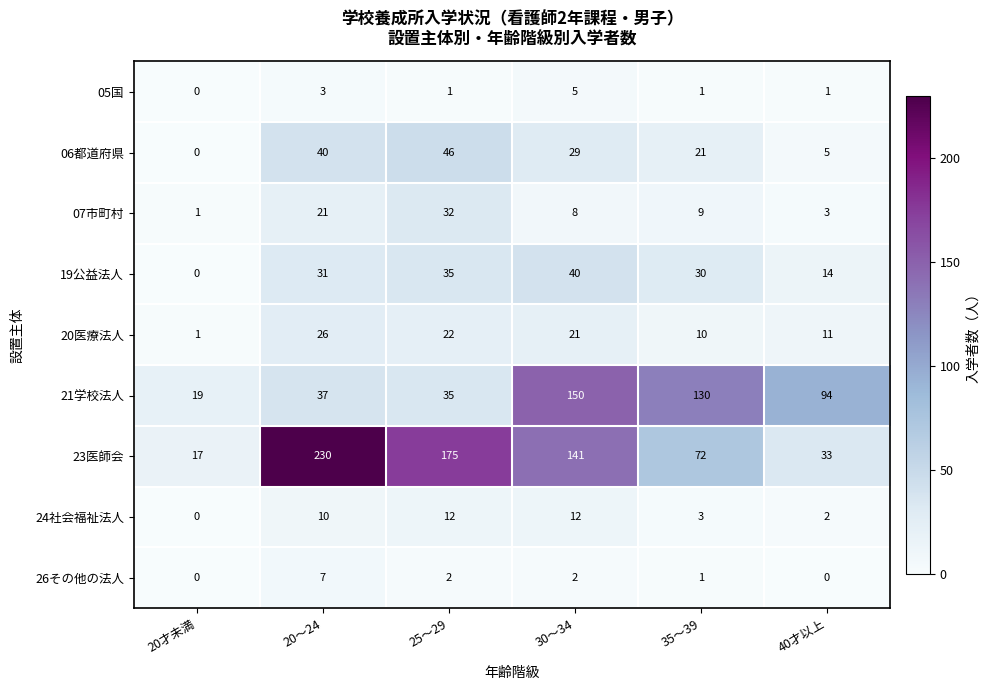

The 21学校法人 series shows 19 at 20才未満. True or false?

True